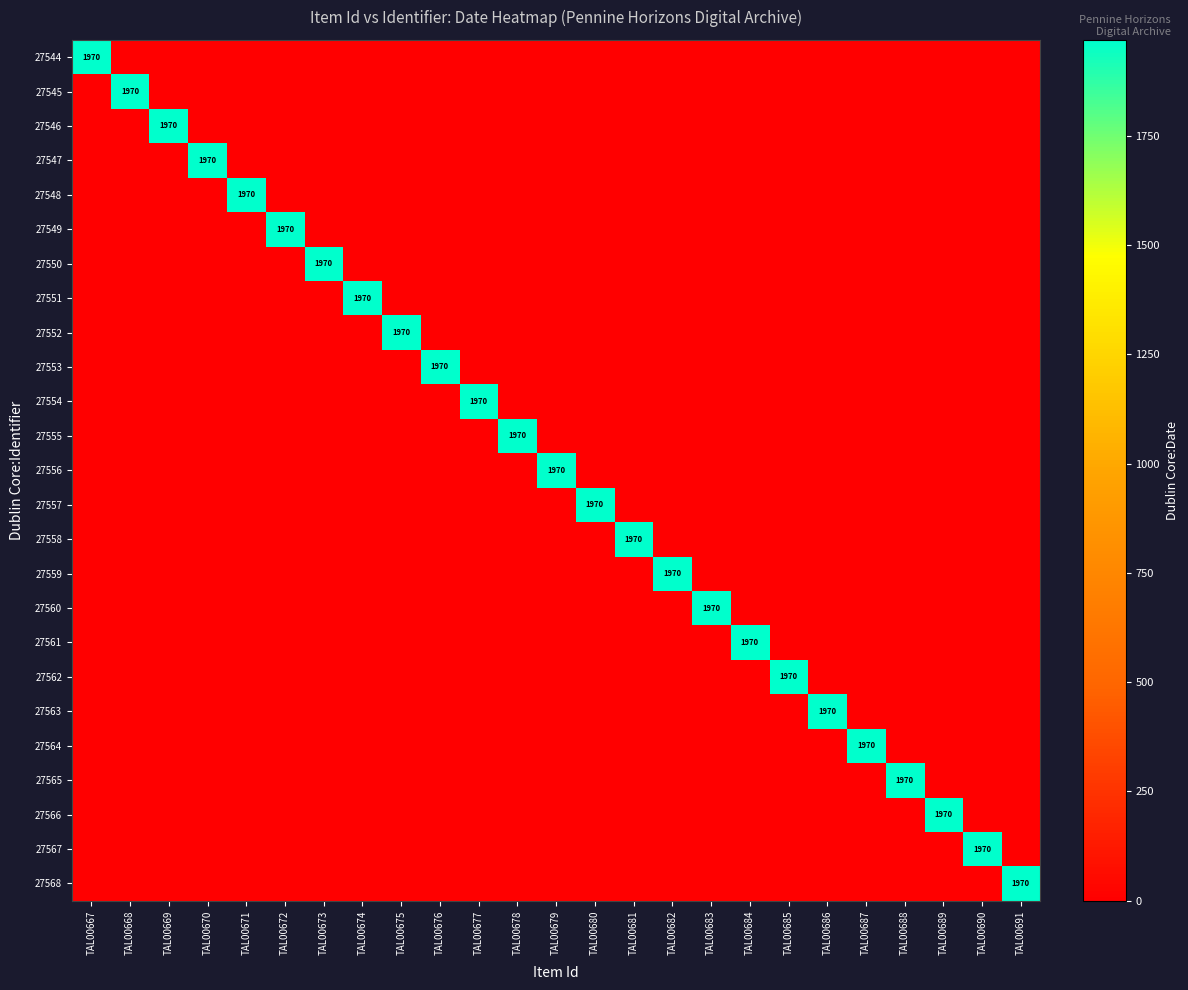

At how many categories does at least one series exceed 1428?

25